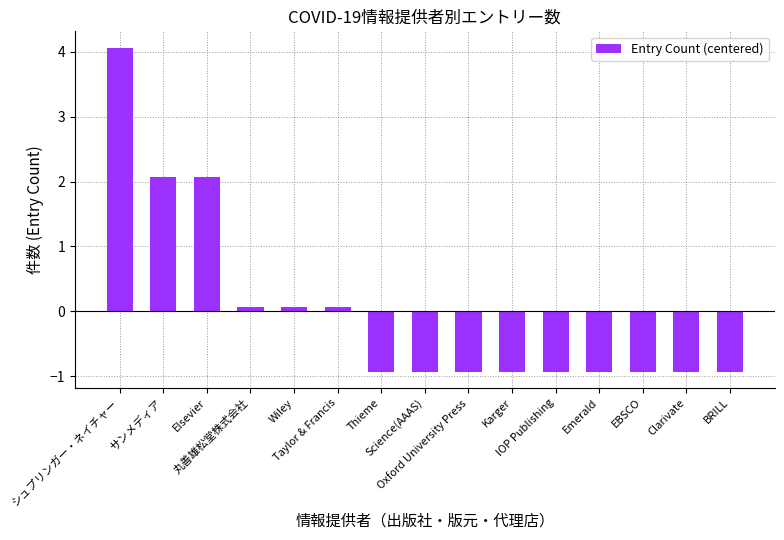

At which label does the data first exceed 0?

シュプリンガー・ネイチャー